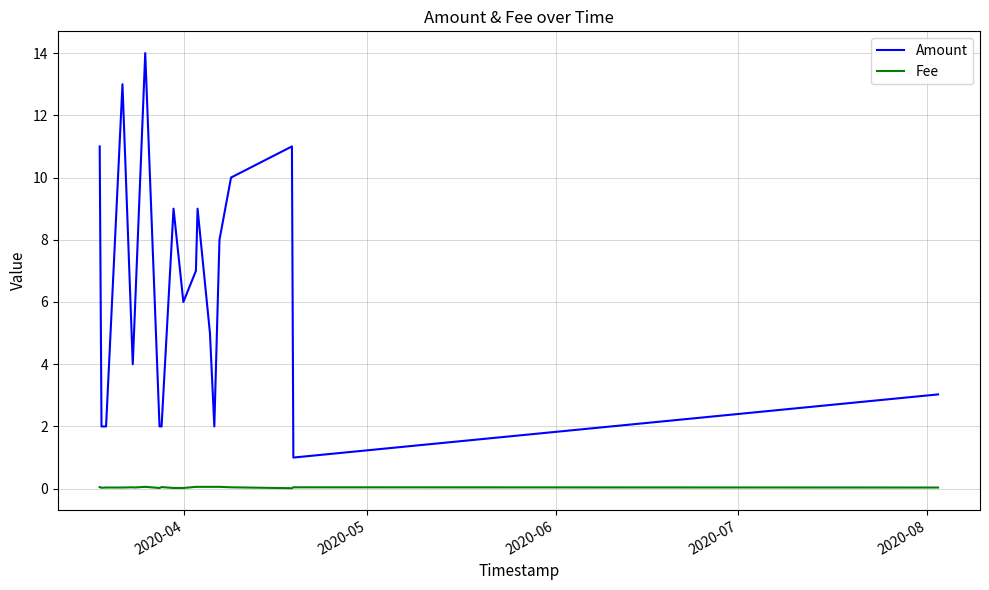

At how many categories does at least one series exceed 0?

20